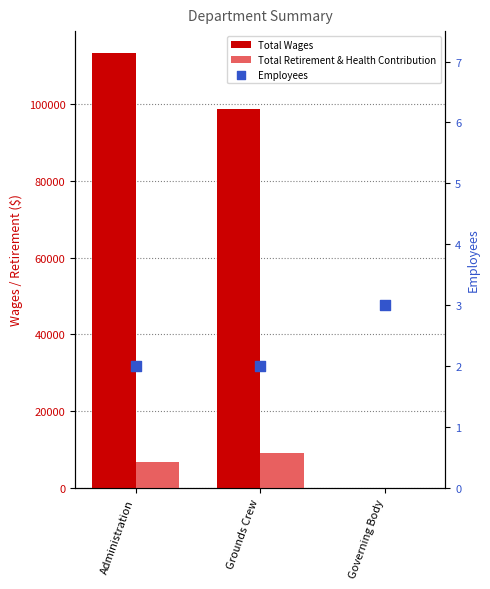

Which series has the widest spread of Y values?

Total Wages